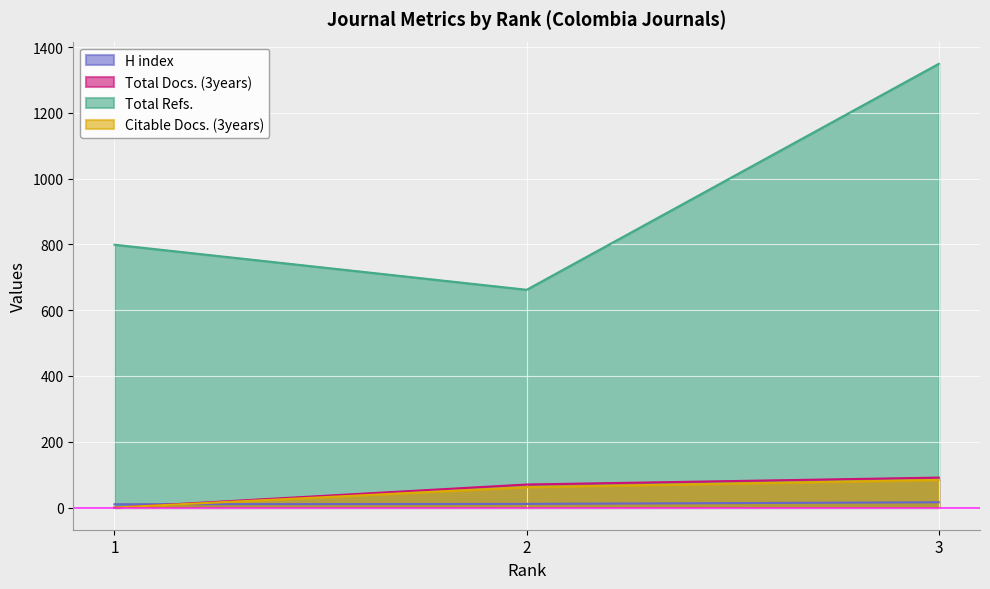

How many categories are shown in the chart?

3